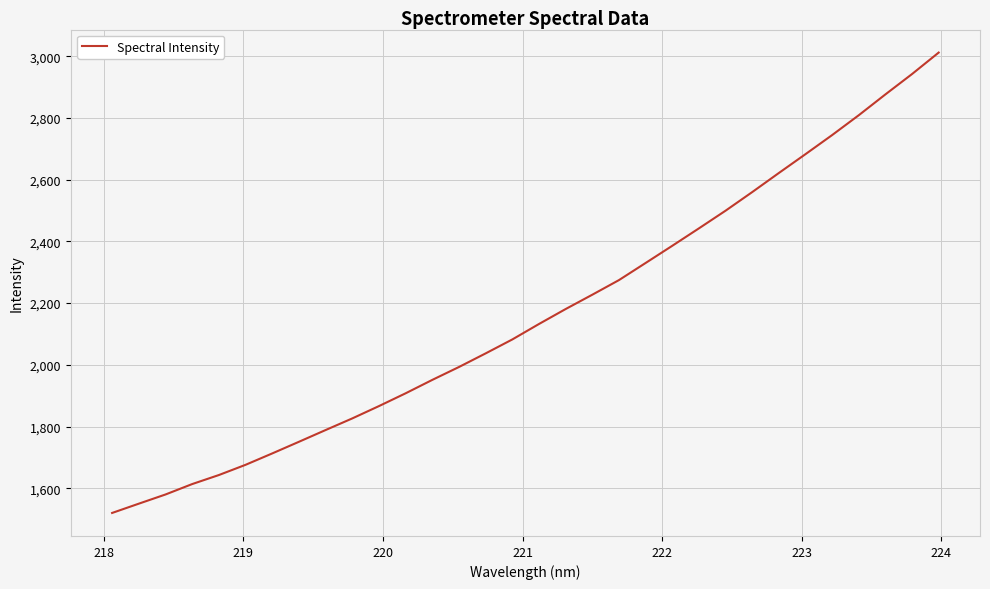

What is the greatest value displayed?

3012.1